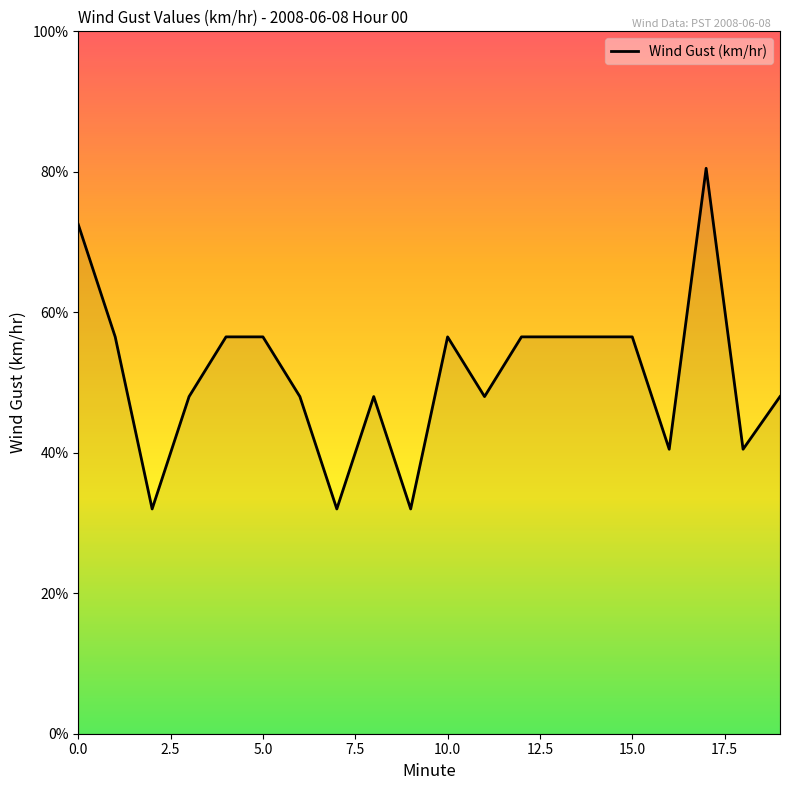

What is the difference between the maximum and minimum values?

48.5